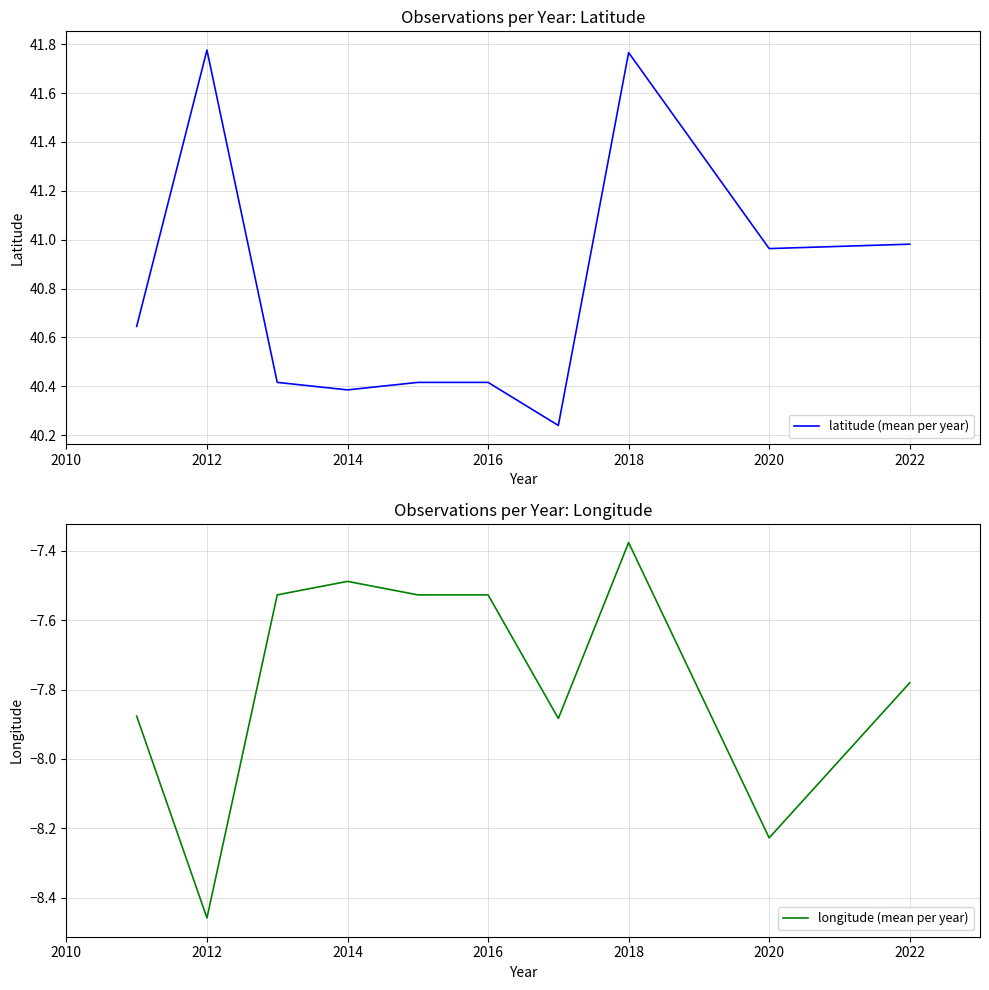

Which series has the largest total across all categories?

latitude (mean per year)